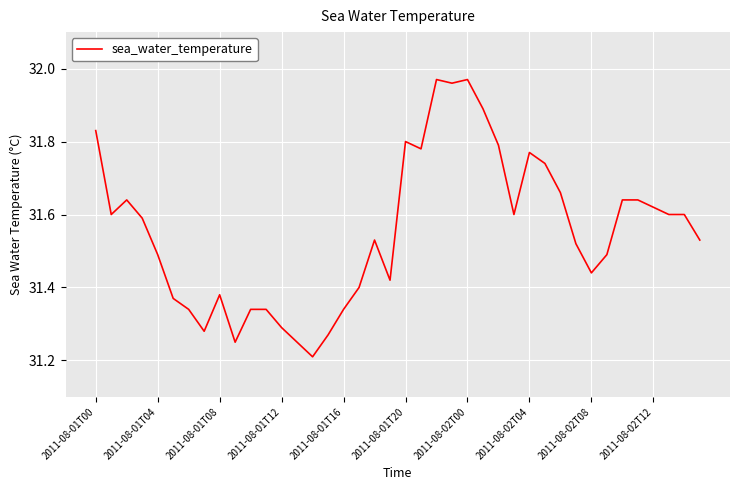

What is the difference between the maximum and minimum values?

0.8